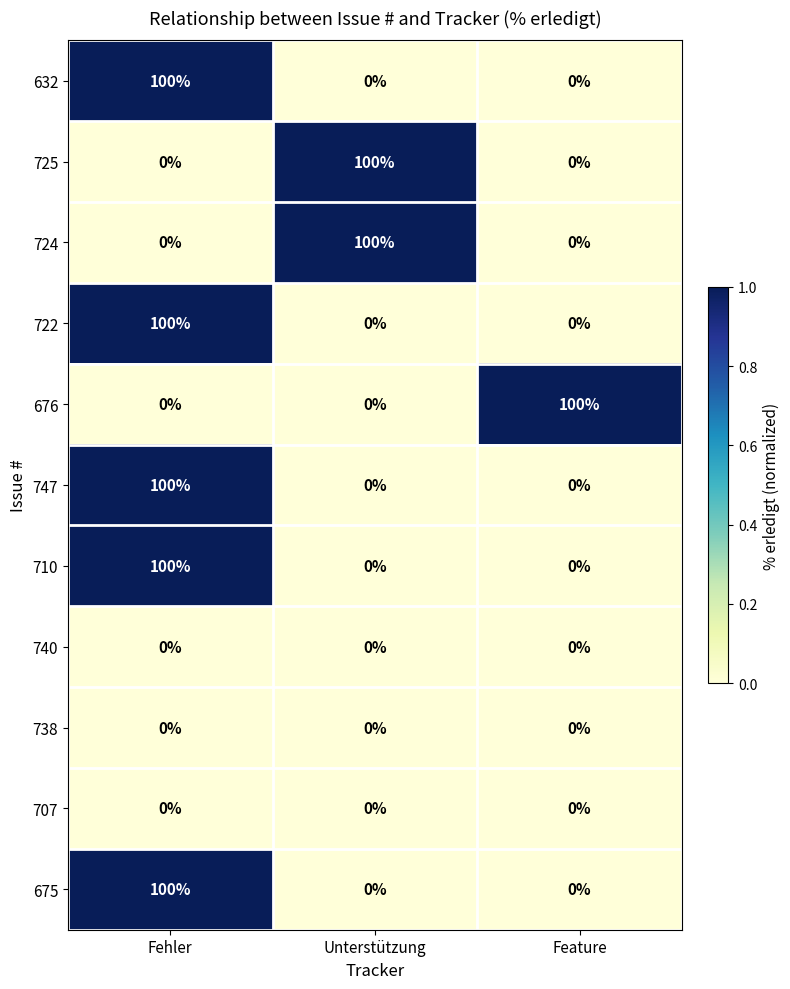

What is the spread (max minus min) of values at Feature?

100